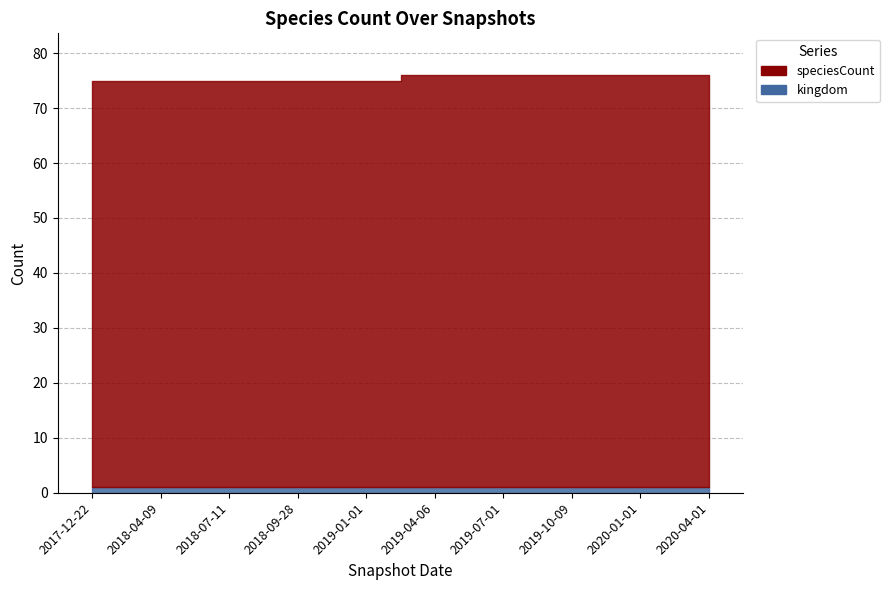

At which category is the sum across all series the highest?

2019-04-06